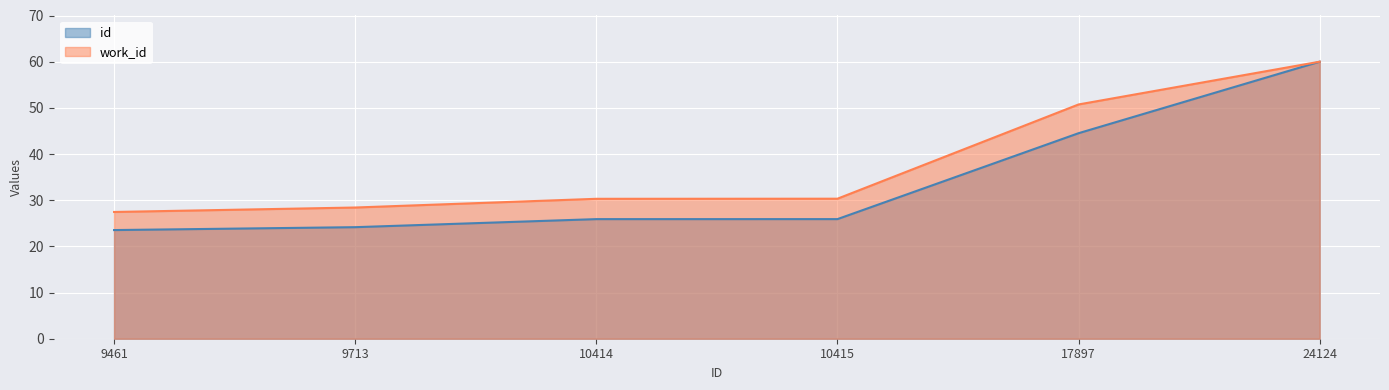

True or false: work_id and id cross at least once.

False